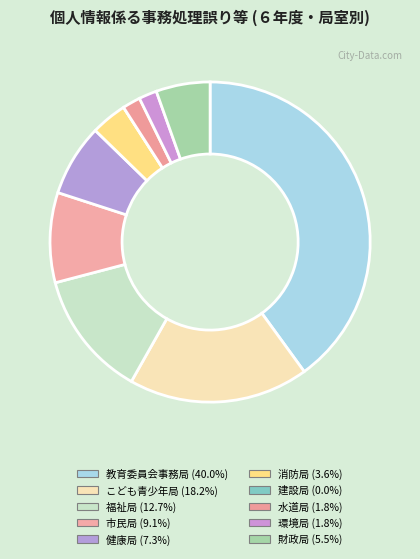

True or false: 市民局 accounts for 3% of the total.

False